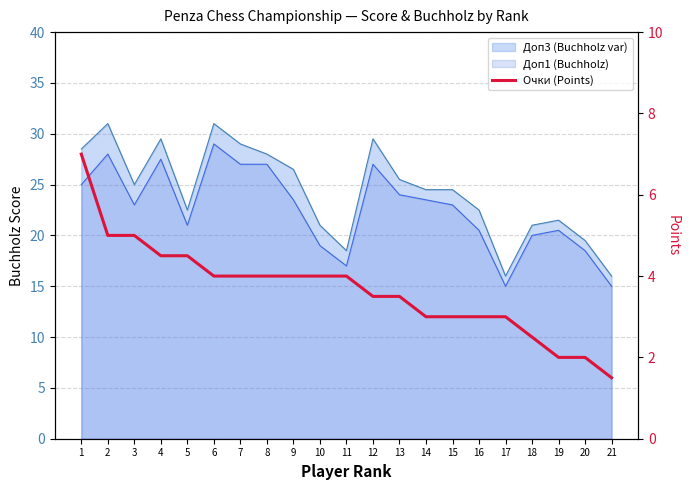

What is the difference between the maximum and minimum values?

5.5